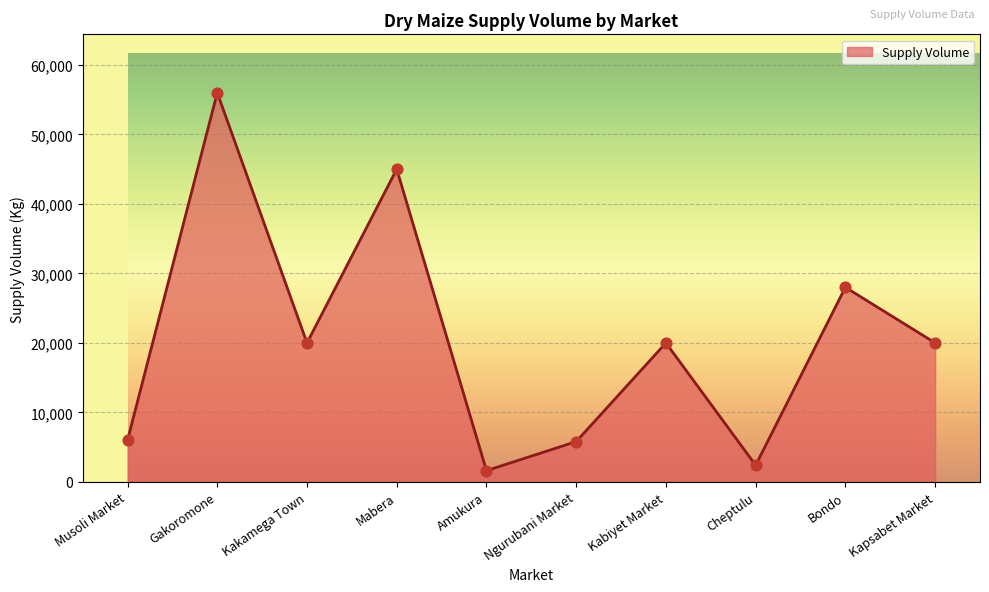

Which has a higher value, Kakamega Town or Musoli Market?

Kakamega Town